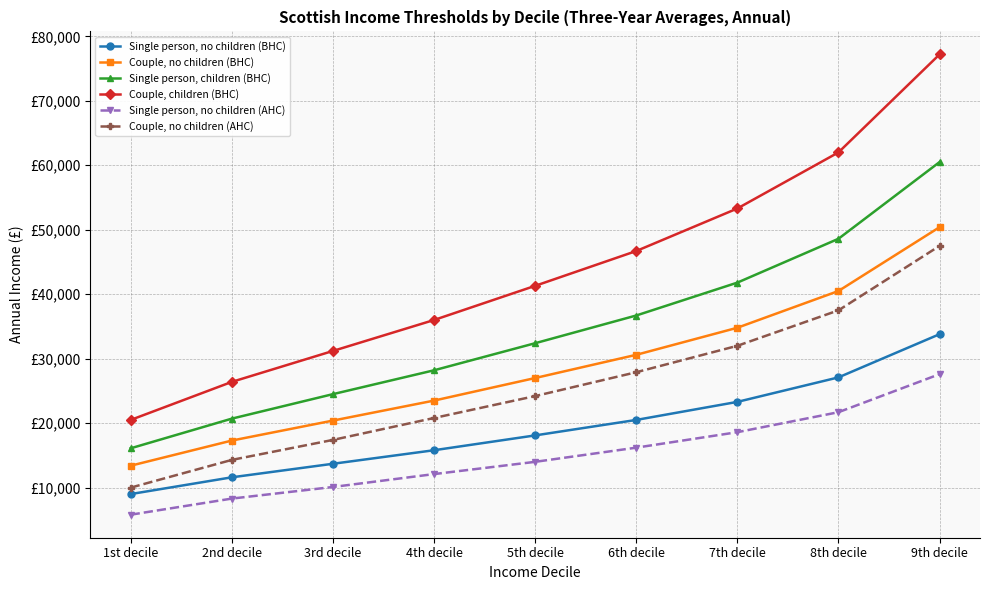

Does the chart display data point markers on the line(s)?

Yes